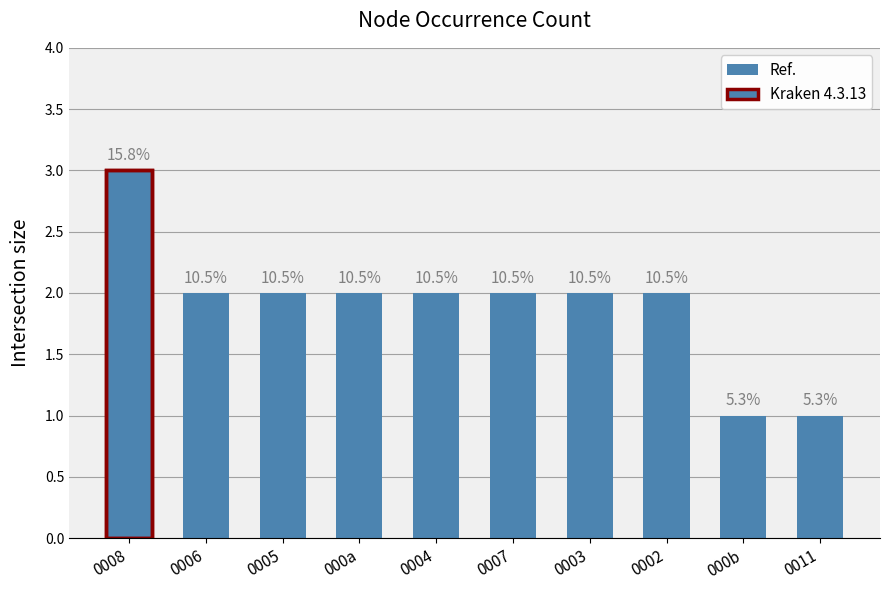

Which category has the highest value across all series?

0008